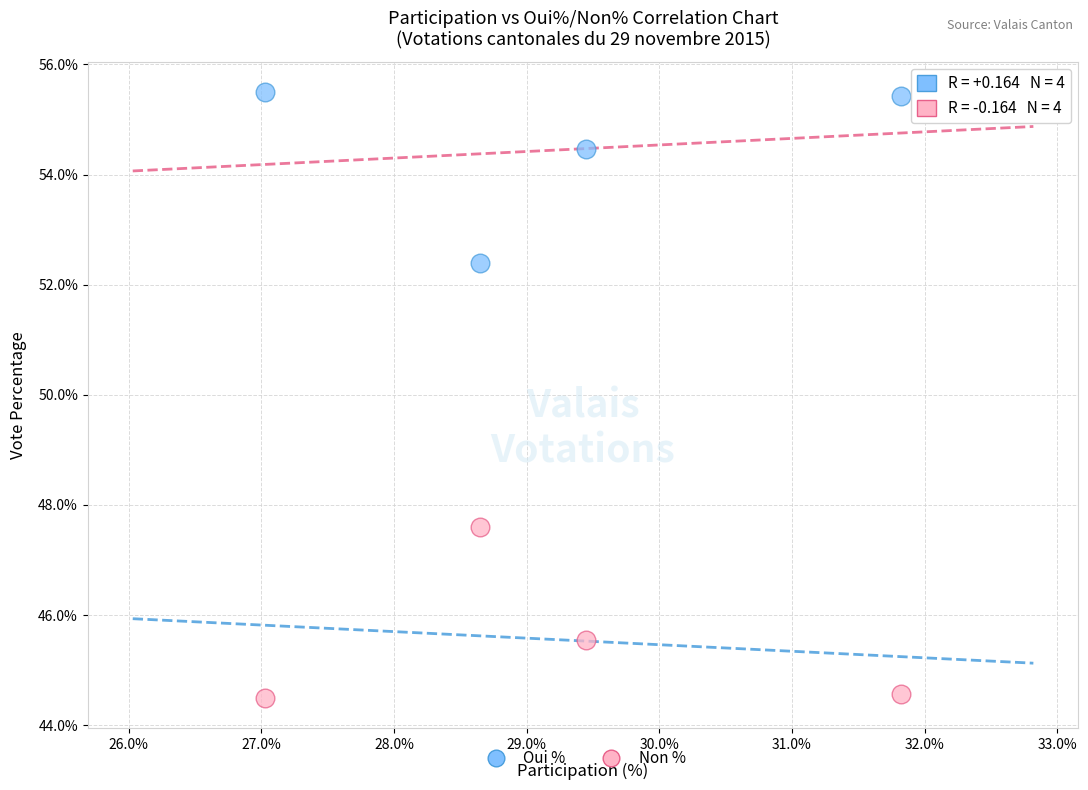

In the Oui % series, what Y value is closest to 53?

52.4